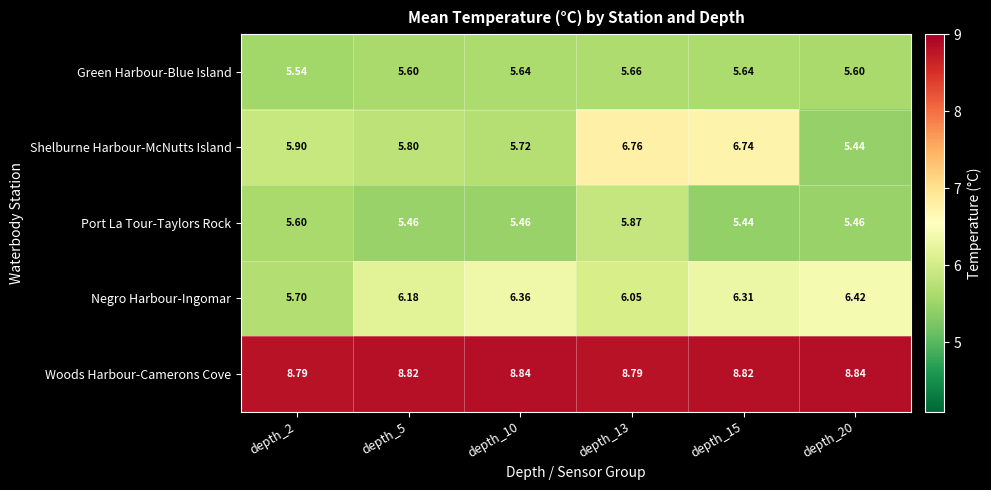

Between depth_13 and depth_15, which series saw the biggest shift?

Port La Tour-Taylors Rock